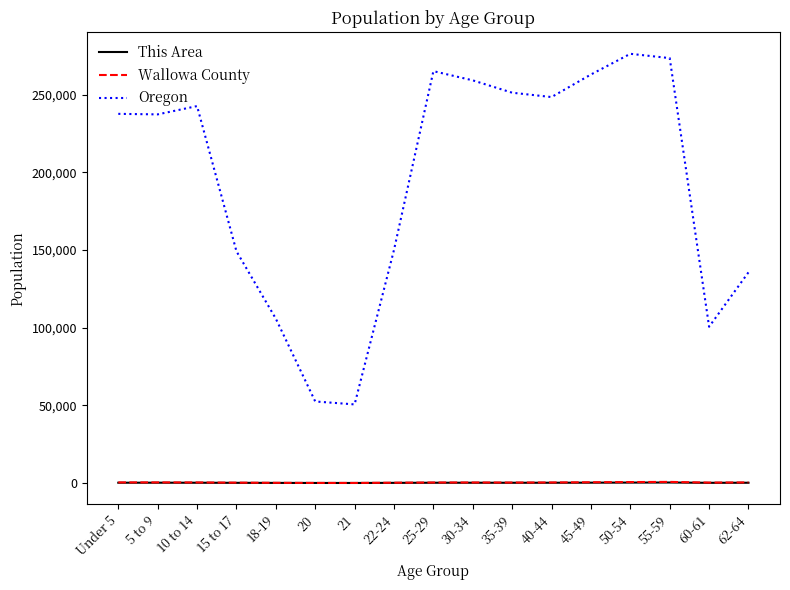

The Oregon series shows 217293 at 15 to 17. True or false?

False